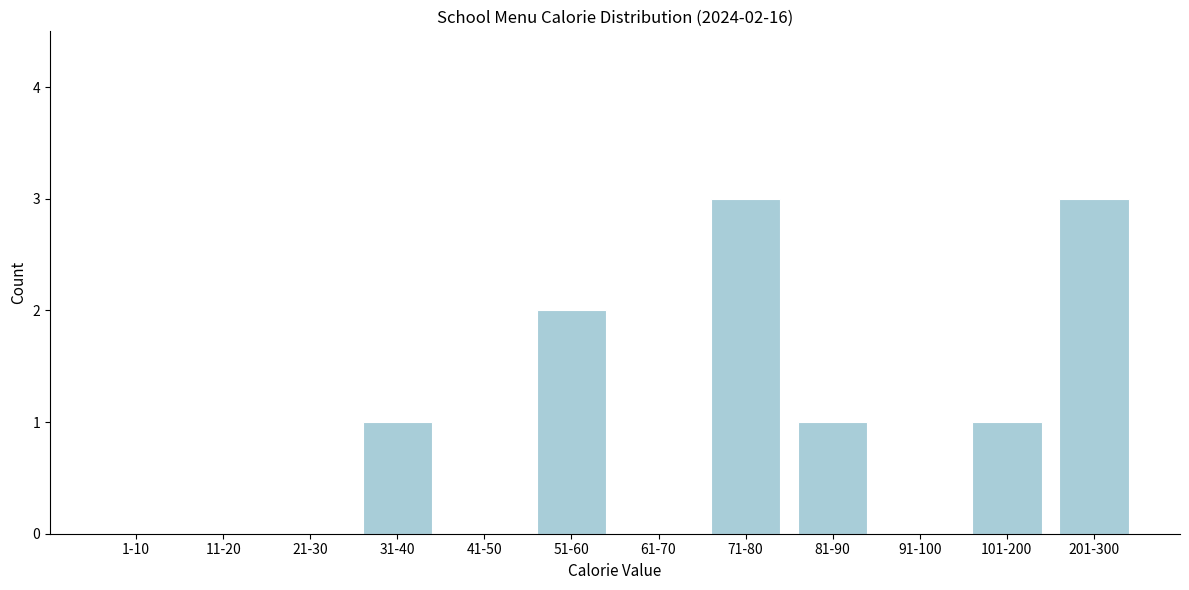

Reading right to left, what are all the values shown in this chart?

201-300=3	101-200=1	91-100=0	81-90=1	71-80=3	61-70=0	51-60=2	41-50=0	31-40=1	21-30=0	11-20=0	1-10=0